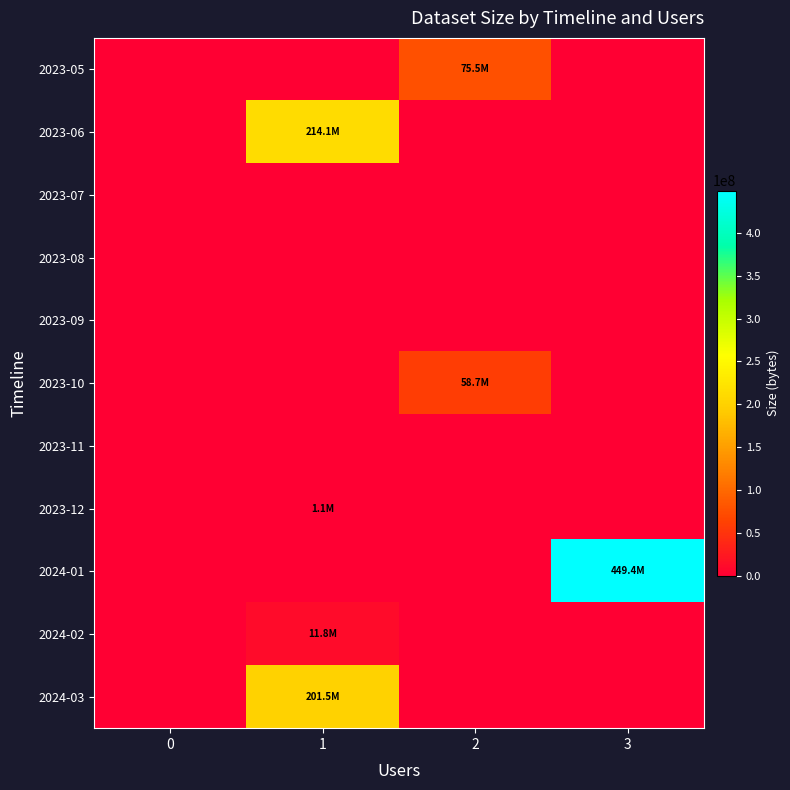

How many data points does each series have?

4